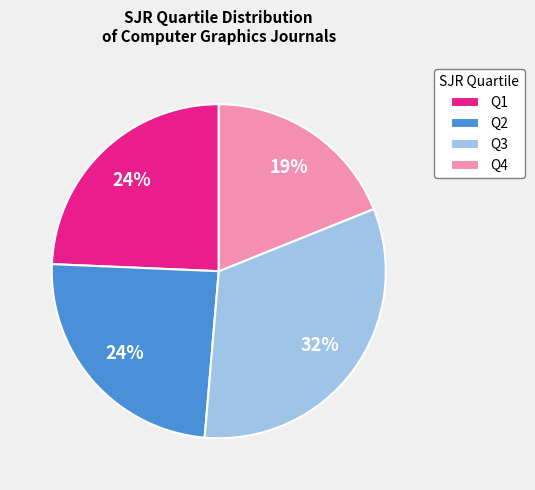

How many segments does this pie chart have?

4